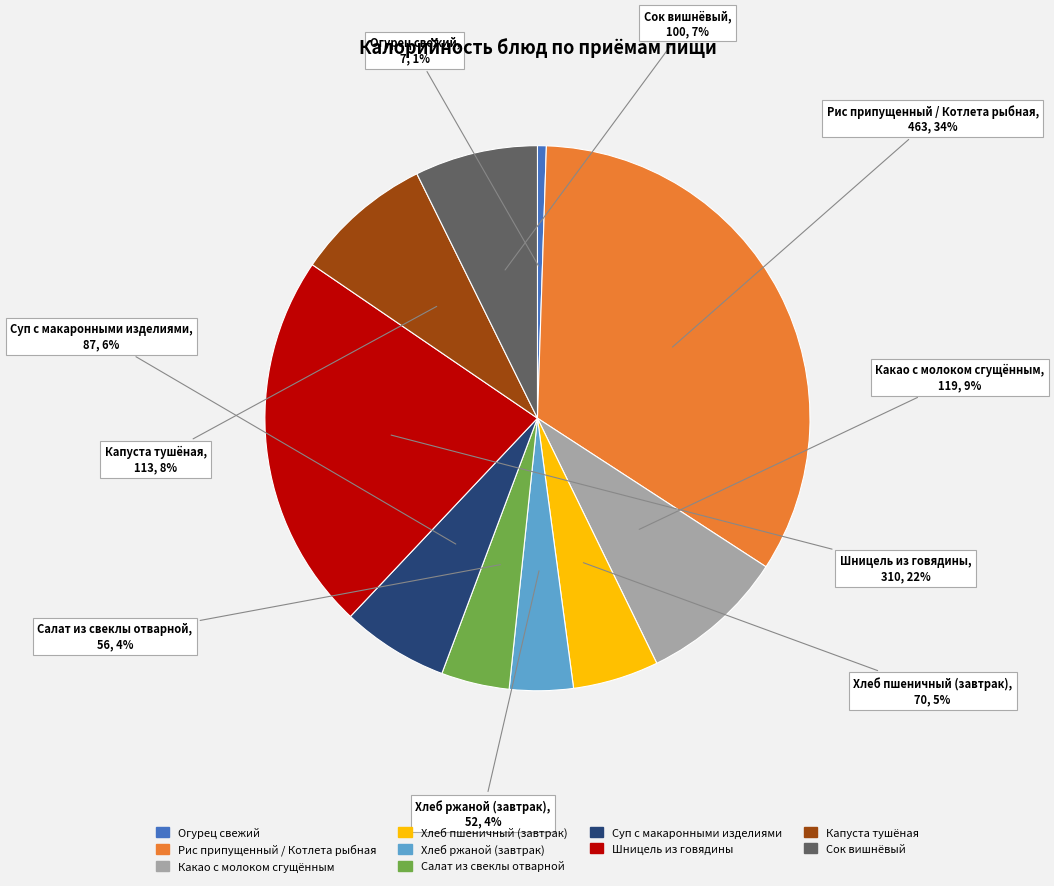

To the nearest percent, what is the difference between the largest and smallest slice percentages?

33%